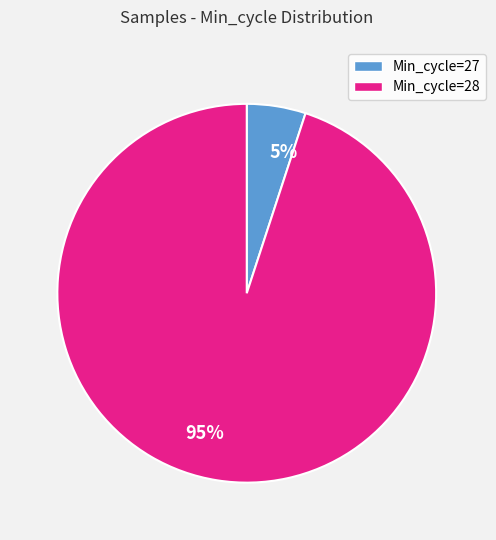

Rank the categories by value from highest to lowest.

95%, 5%